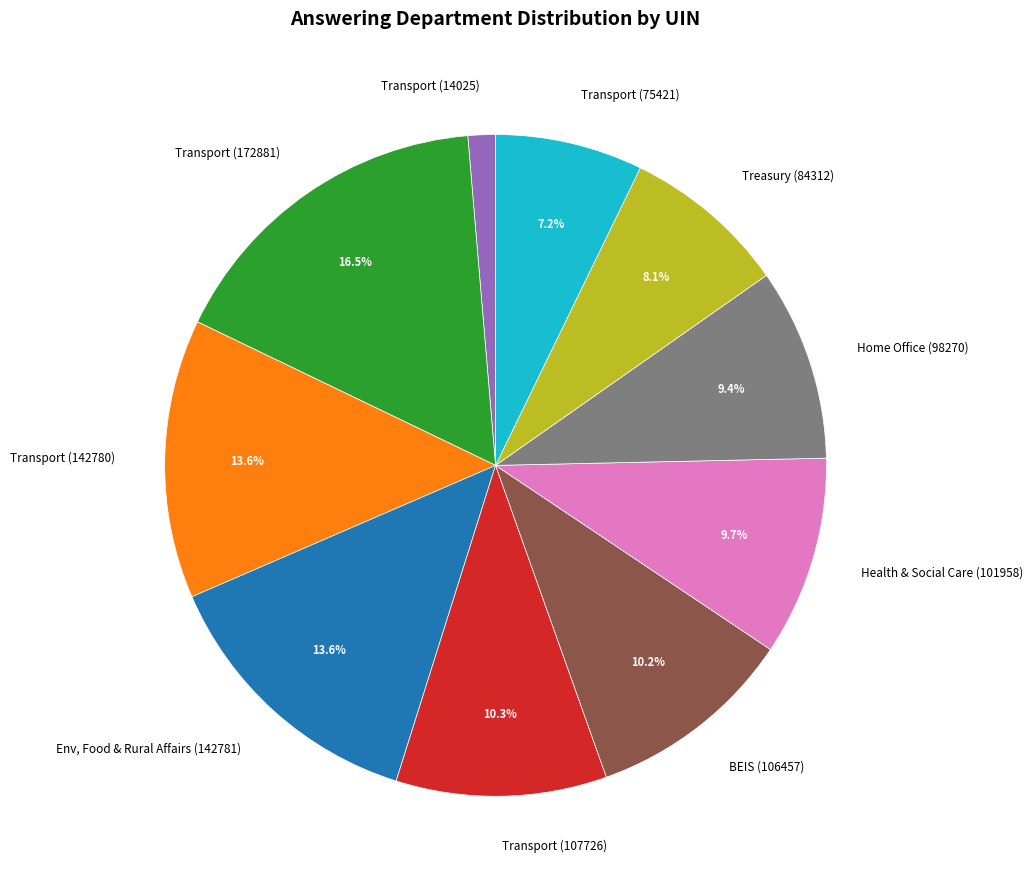

To the nearest percent, what is the average slice percentage?

10%